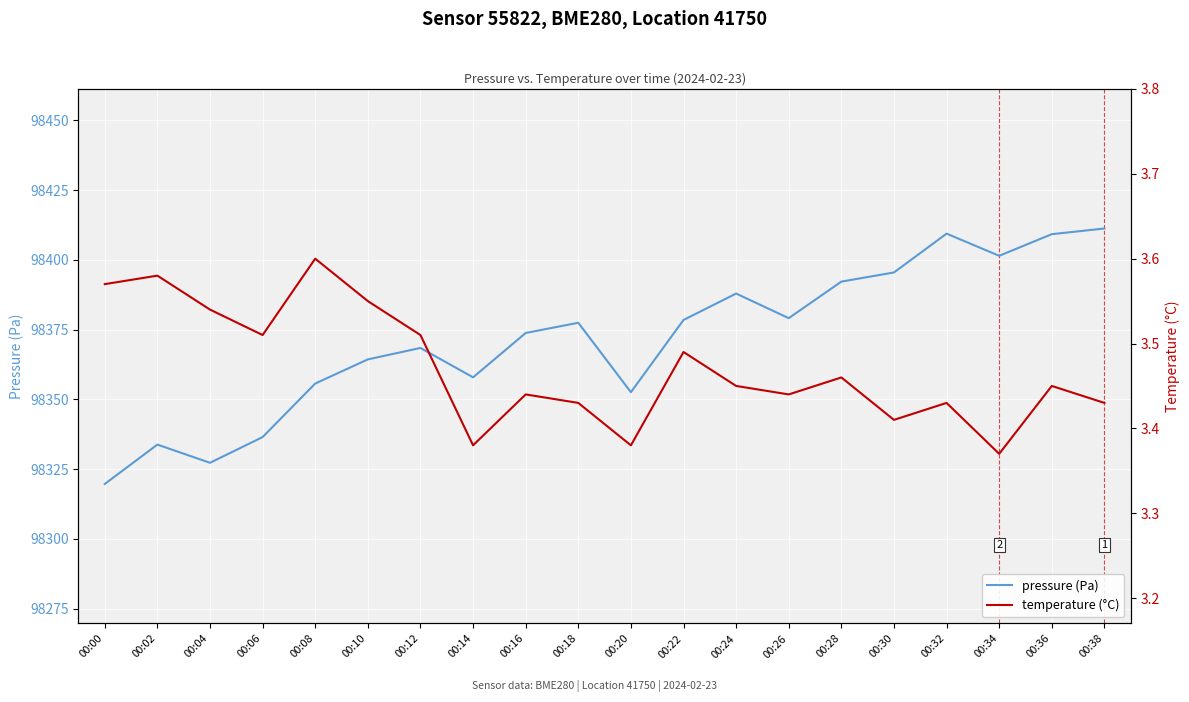

At how many categories does at least one series exceed 16759?

20